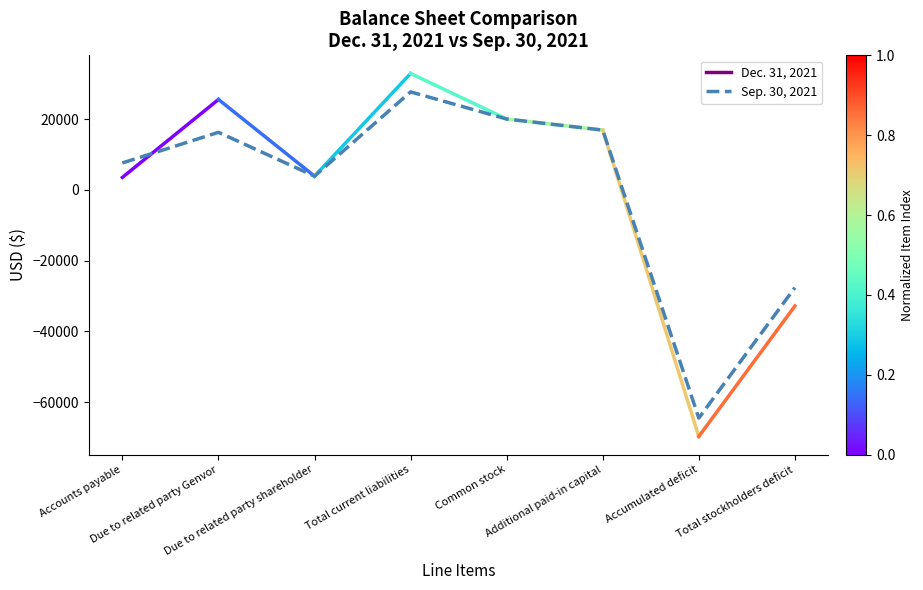

Reading left to right, transcribe all the data shown in this chart.

7585	16239	3846	27670	20000	16870	-64540	-27670